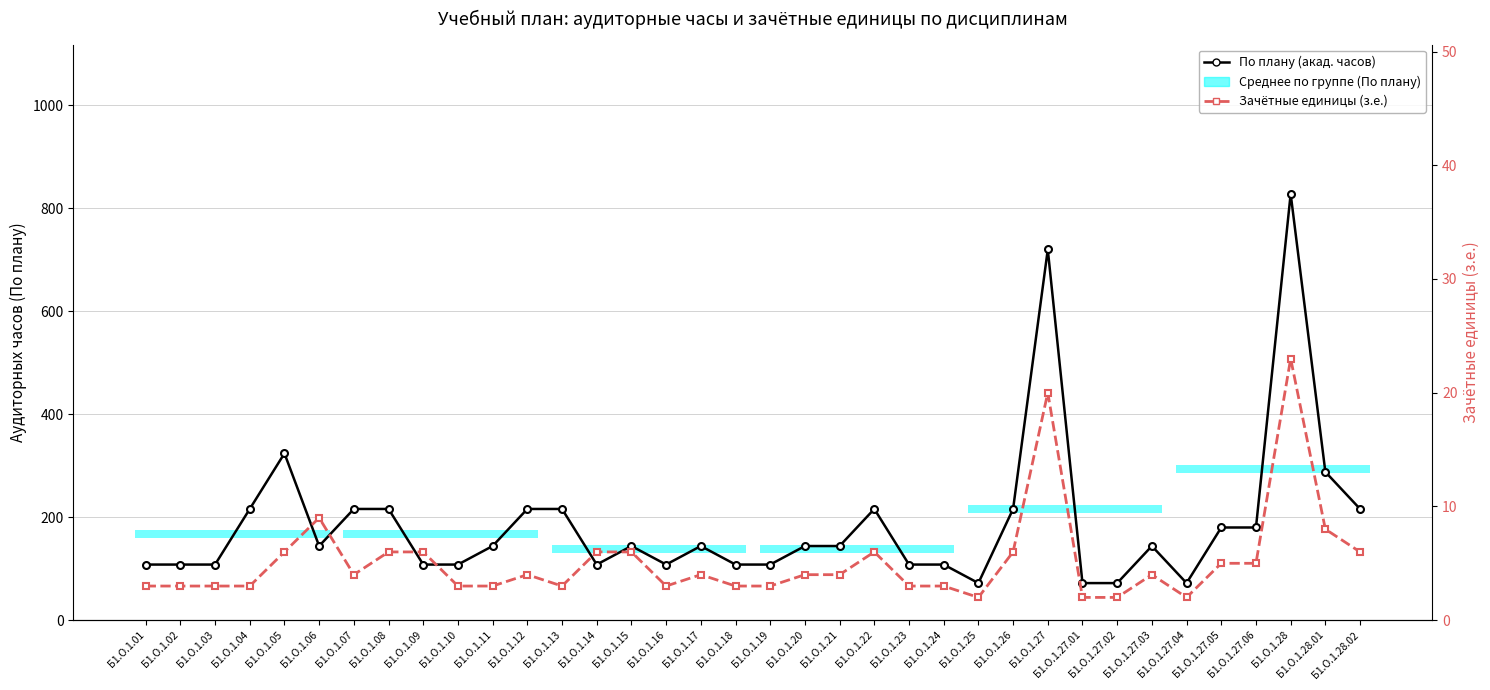

True or false: Зачётные единицы (з.е.) and По плану (акад. часов) intersect in this chart.

False